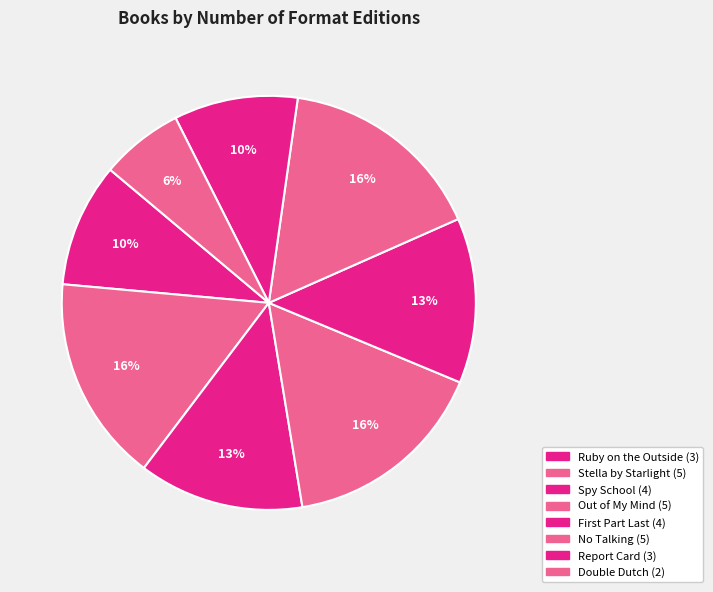

What percentage is the Spy School slice, to the nearest percent?

13%